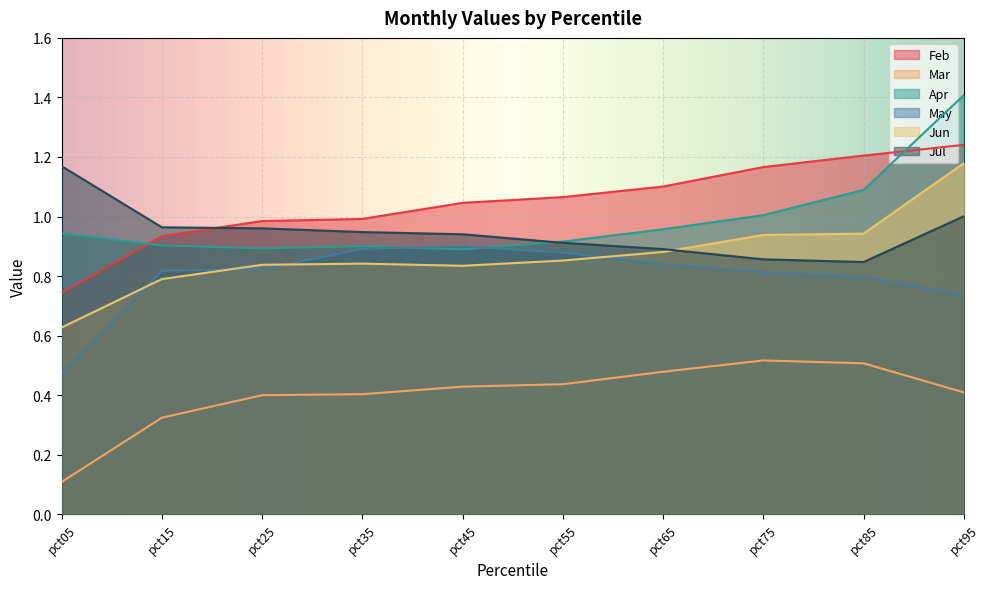

In Mar, how many points are higher than both neighbors (excluding endpoints)?

1